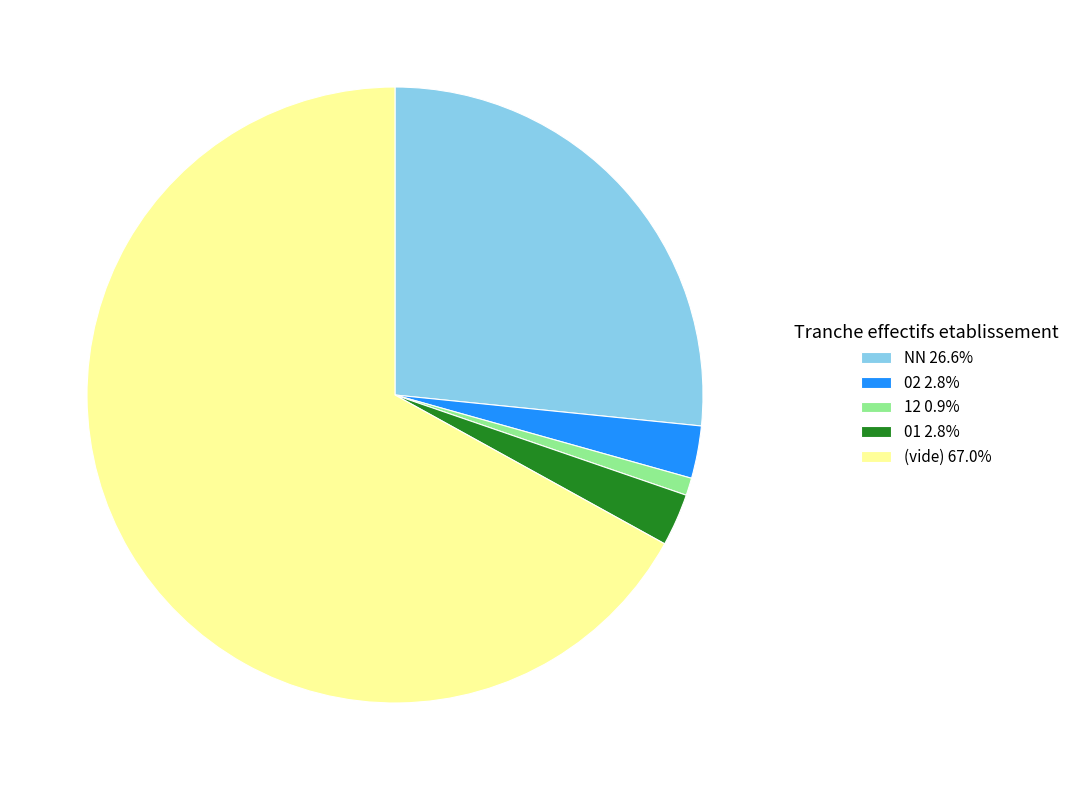

Combined, do NN 26.6% and (vide) 67.0% account for over 50%?

Yes